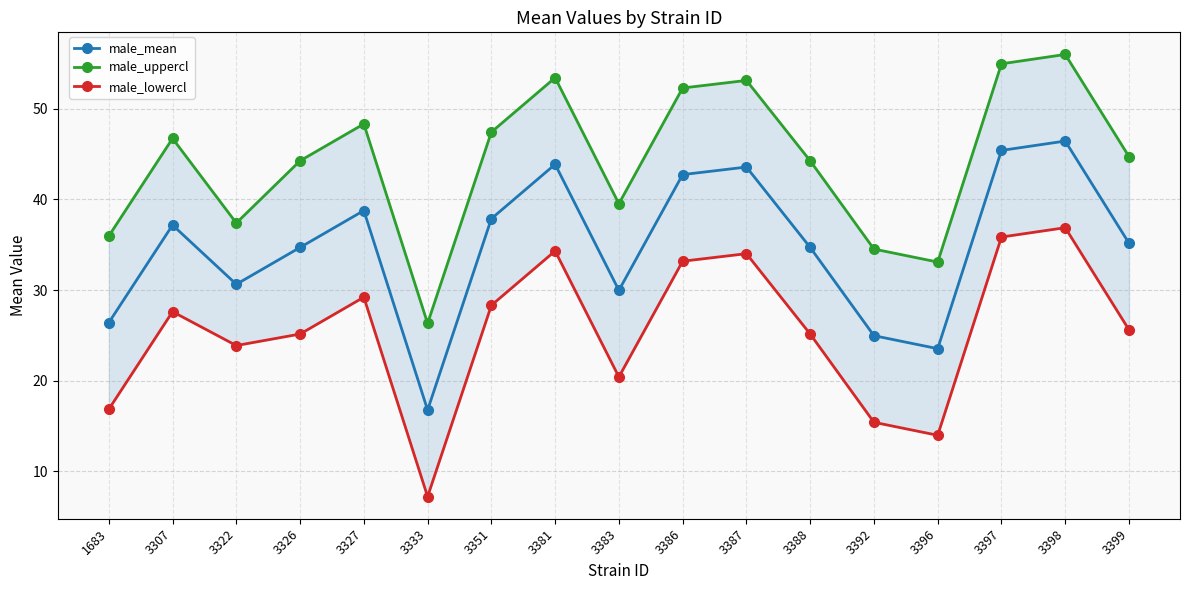

How many values in the male_uppercl series are below 44?

6